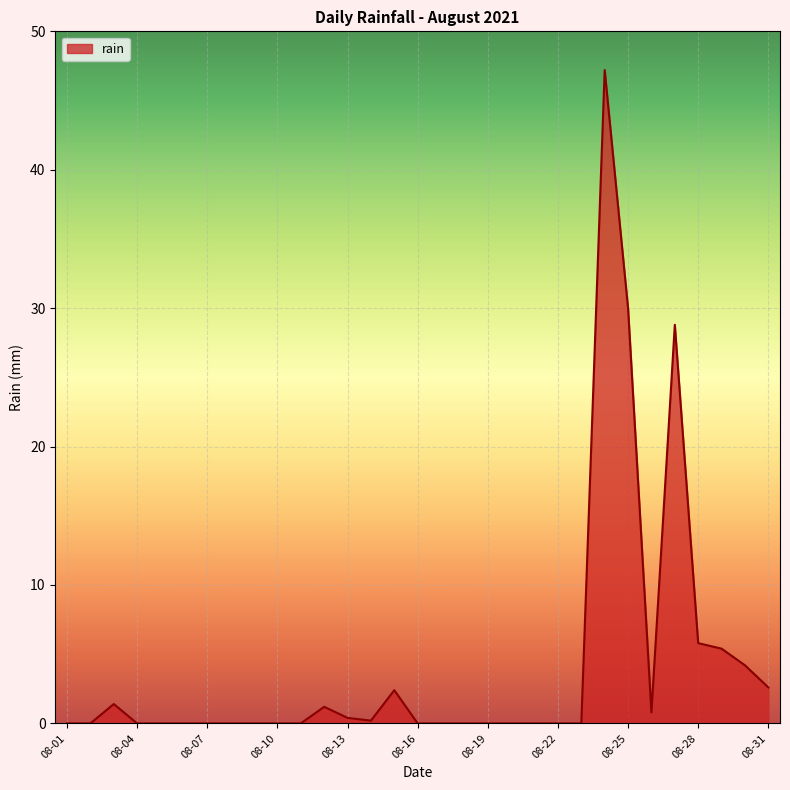

What is the difference between the second highest and second lowest values?

30.0